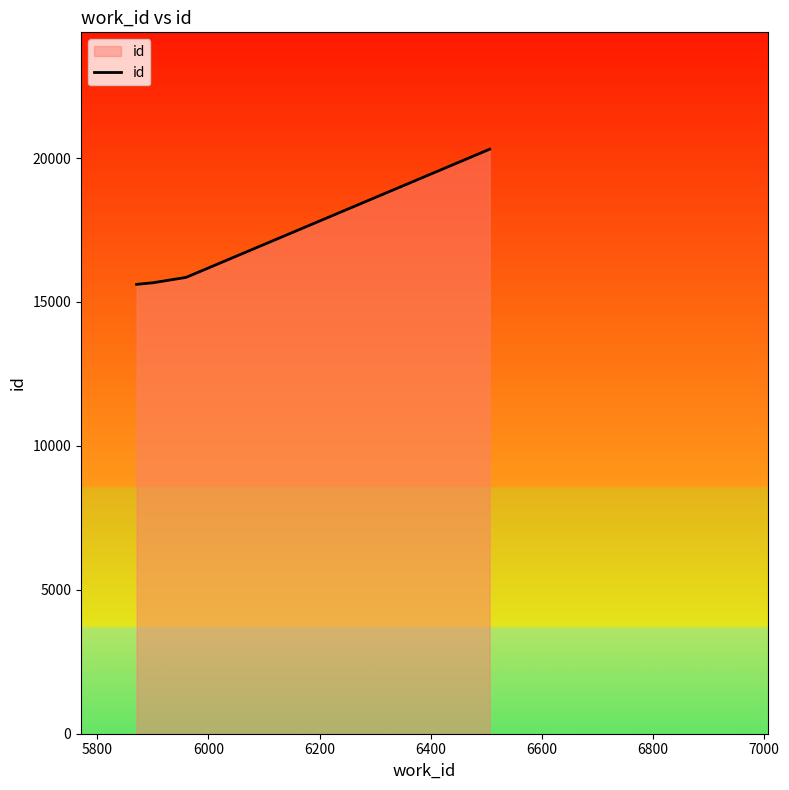

What is the sum of all values?

67437